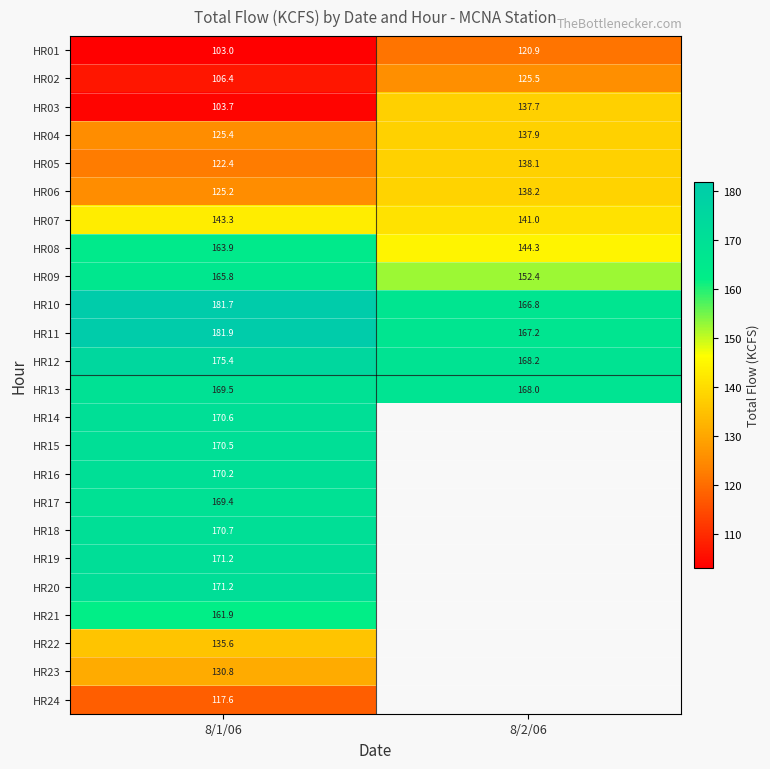

What is the sum of the HR06 values at 8/2/06 and 8/1/06?

263.4